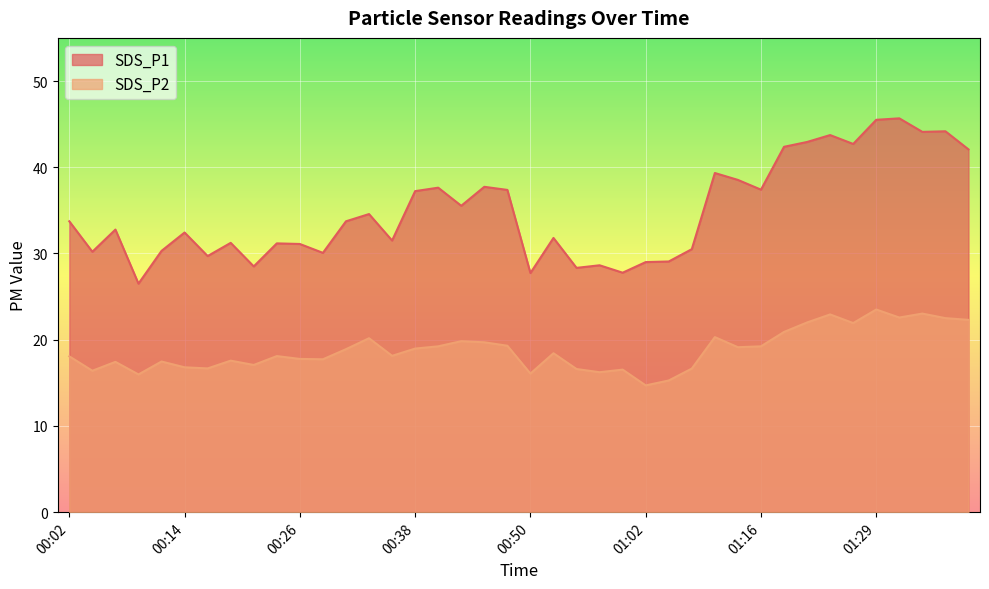

What position from the right is 00:38?

25